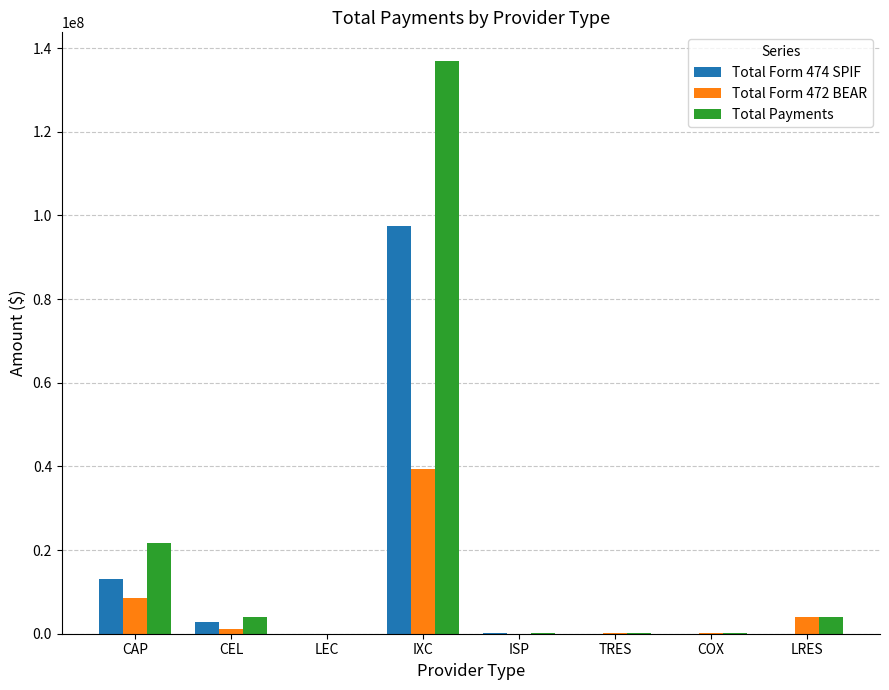

Which series has the largest range (max minus min)?

Total Payments